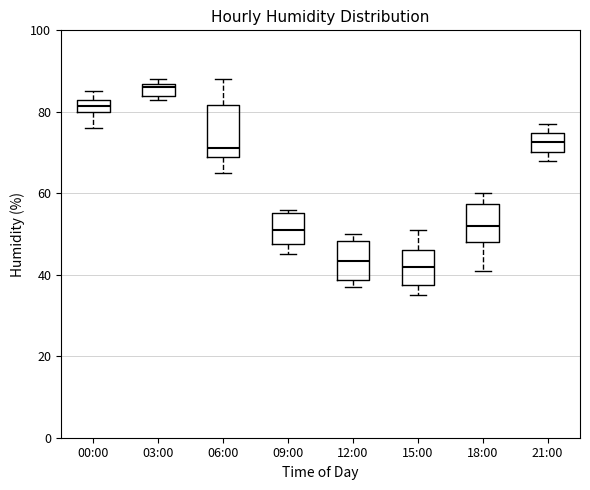

Where is the lower edge of the box for 03:00 on the y-axis? The values are not printed on the chart, so give them approximately, as read against the axis.

84